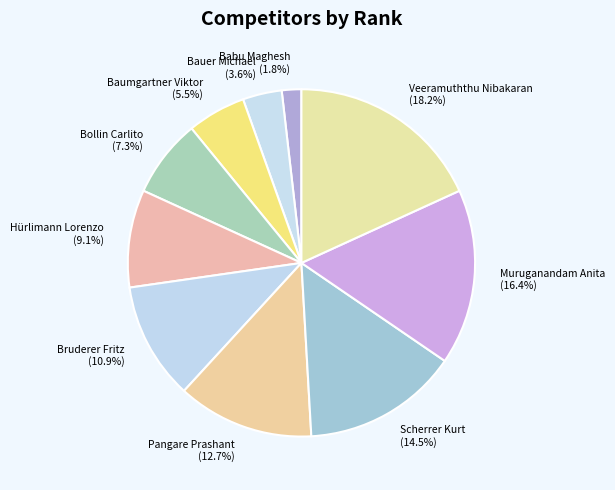

Does any single category account for the majority?

No